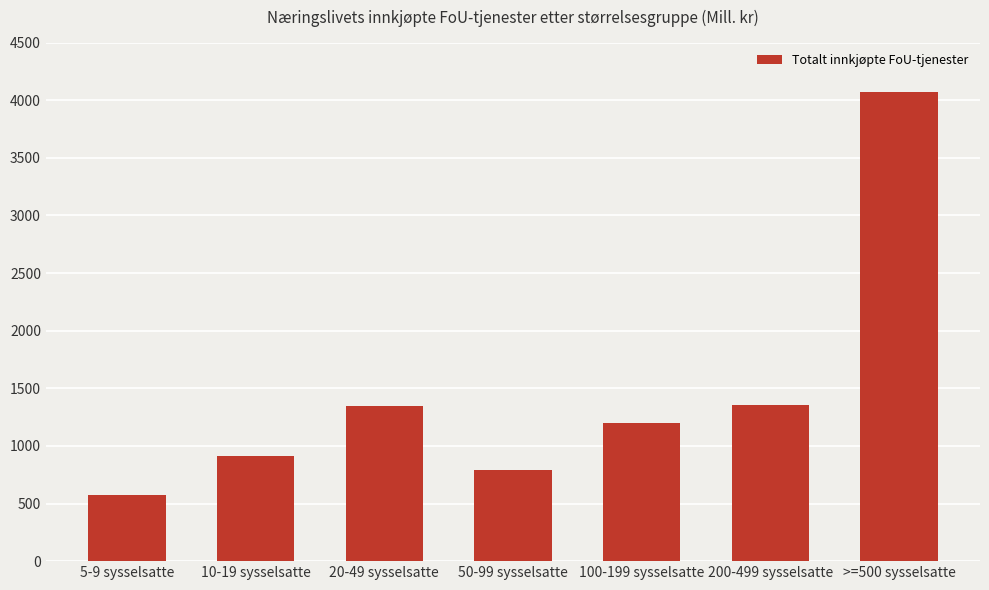

What is the change in value from 50-99 sysselsatte to 100-199 sysselsatte?

+407.7